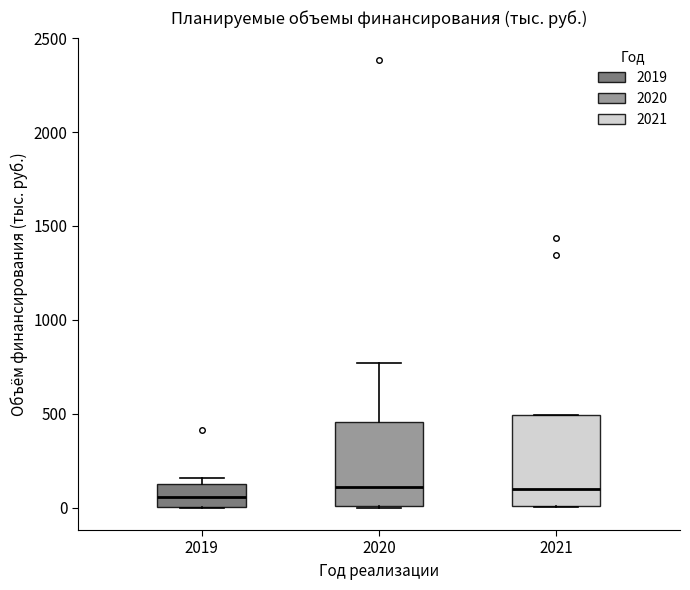

Where does the upper whisker of the box at x = 2020 end on the y-axis? The values are not printed on the chart, so give them approximately, as read against the axis.

750